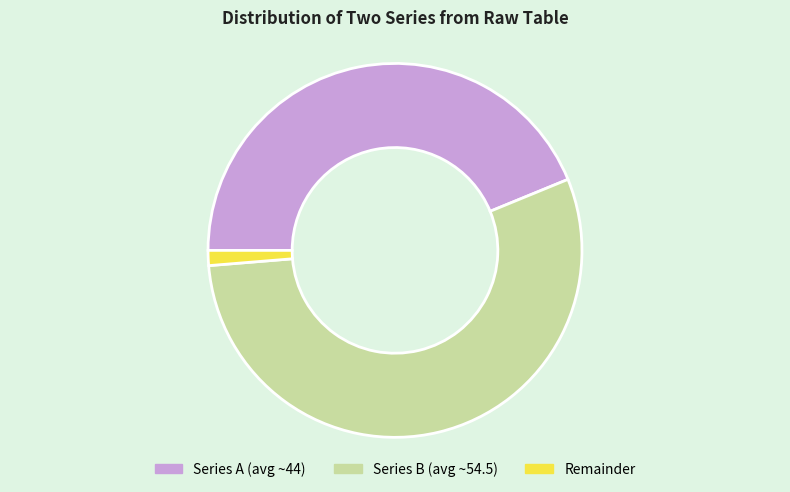

Which has a higher value, Remainder or Series A (avg ~44)?

Series A (avg ~44)